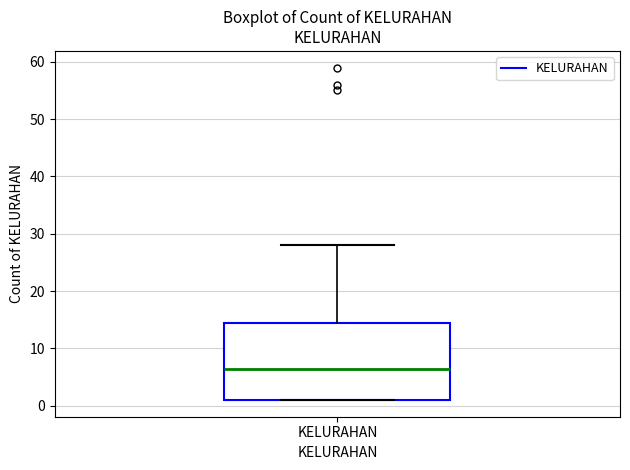

Transcribe this box plot: give where the median line is, the range the box spans, and where the two whiskers end, as read against the y-axis. The values are not printed on the chart, so give them approximately, as read against the axis.

median 7, box 1 to 15, whiskers 1 to 28